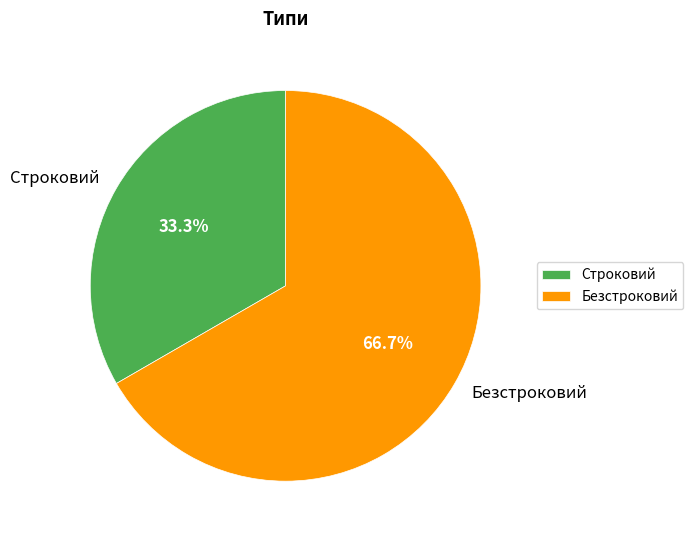

Which slice is the largest?

Безстроковий